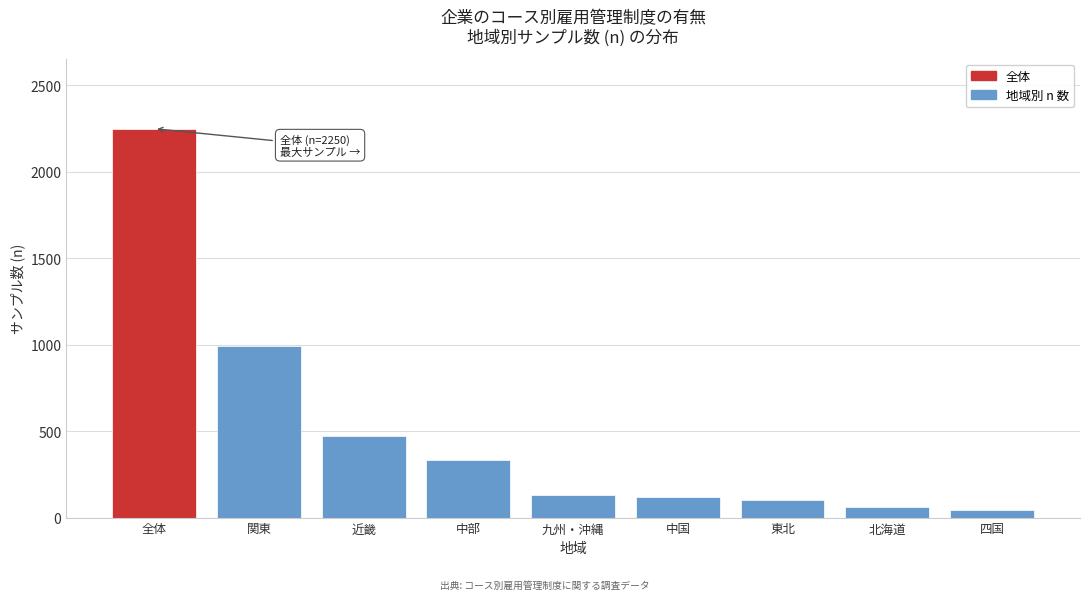

Reading left to right, extract all data points from this chart.

全体=2250	関東=990	近畿=471	中部=334	九州・沖縄=132	中国=118	東北=101	北海道=62	四国=42